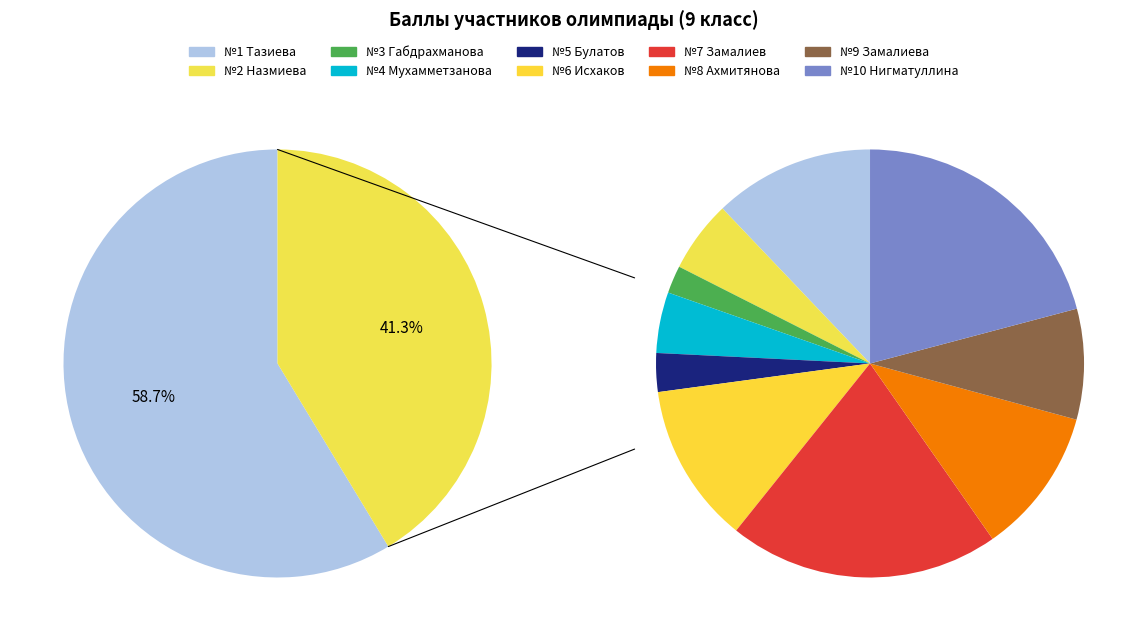

What portion of the pie excludes 3?

97.9%